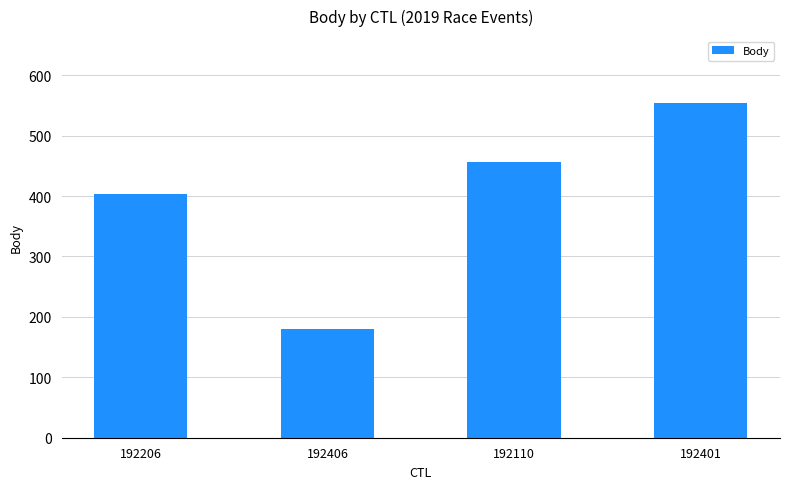

At which category does the chart reach its minimum across all series?

192406